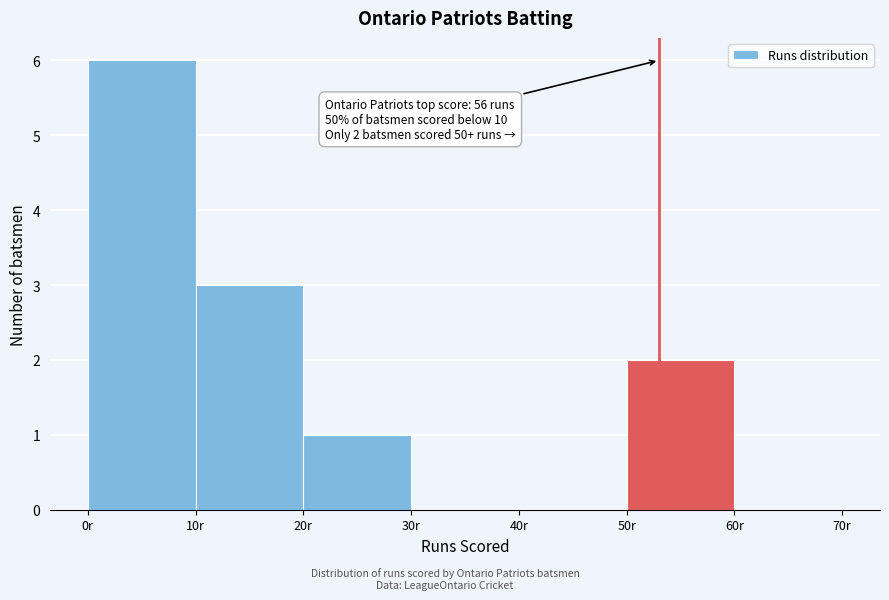

Over which range of the x-axis is the bar tallest?

0 to 10